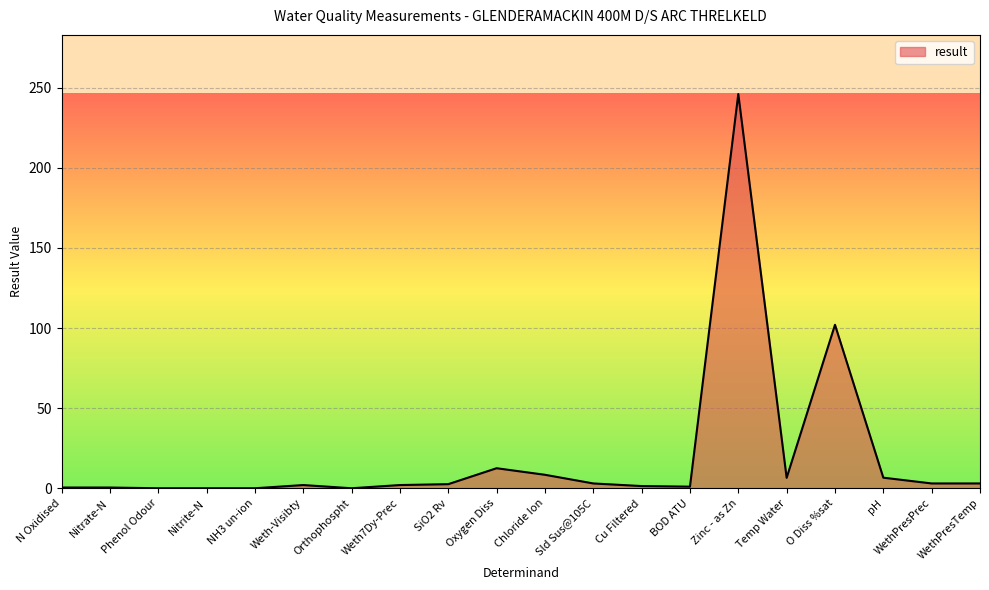

Count the number of data series in this chart.

1